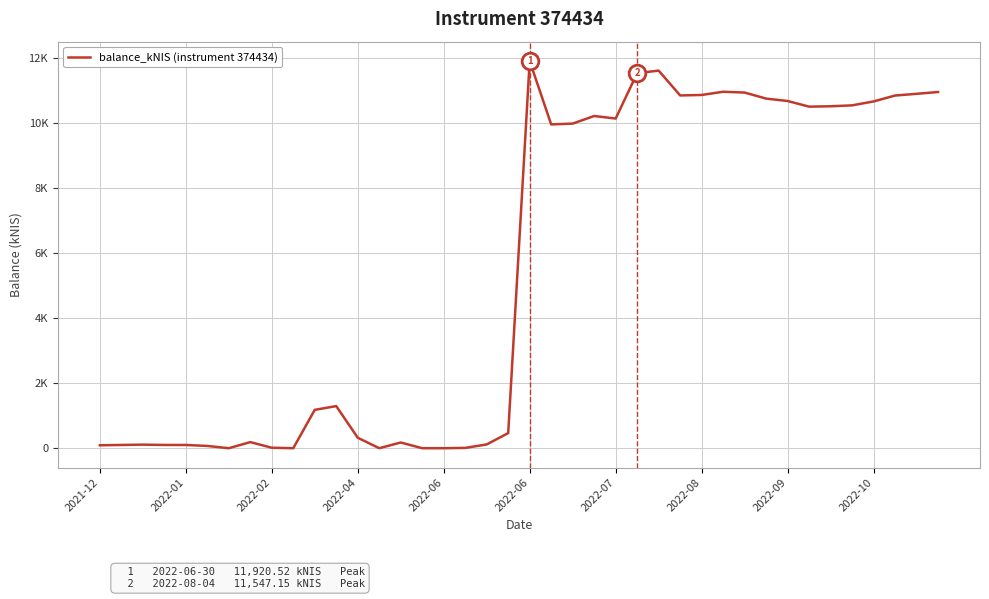

At which label does the data first exceed 9969?

2022-06